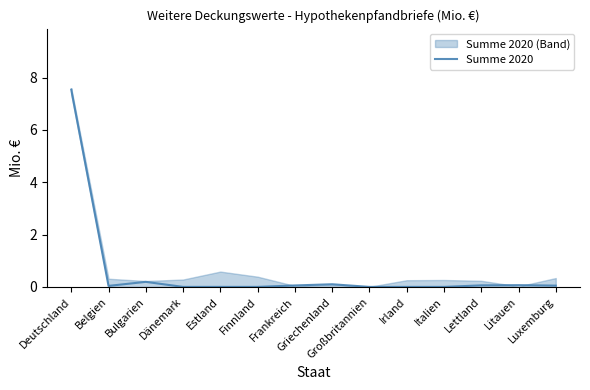

List the labels in order of value, largest first.

Deutschland, Bulgarien, Griechenland, Litauen, Lettland, Frankreich, Luxemburg, Belgien, Dänemark, Estland, Finnland, Großbritannien, Irland, Italien